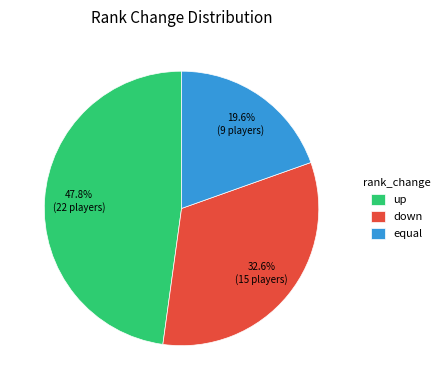

Does equal account for over 50% of the chart?

No